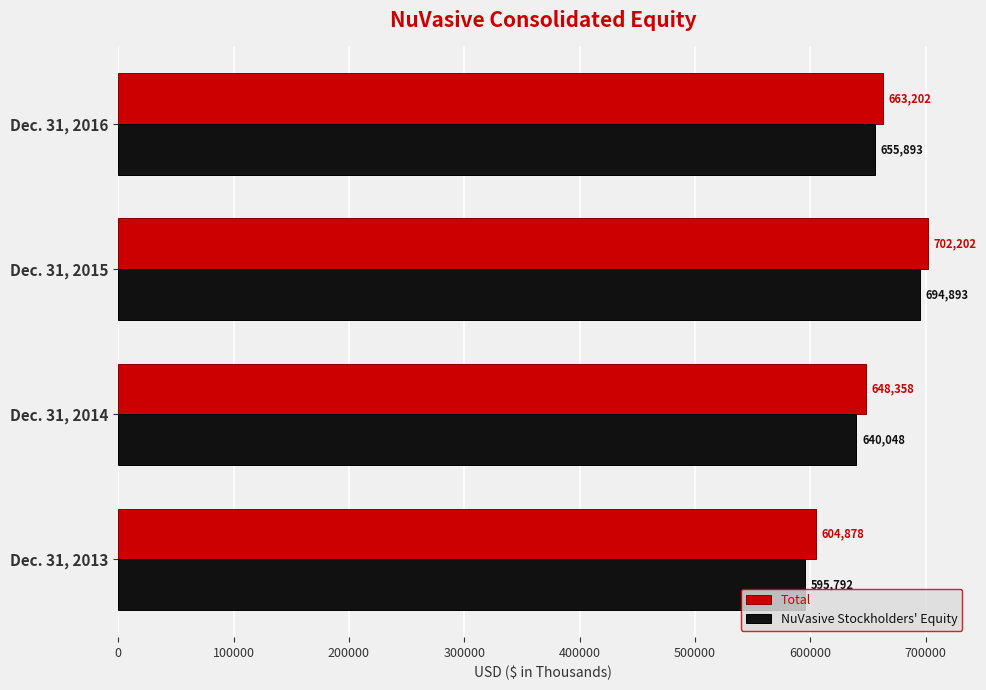

Count the Total values in the range 648358 to 702202.

3